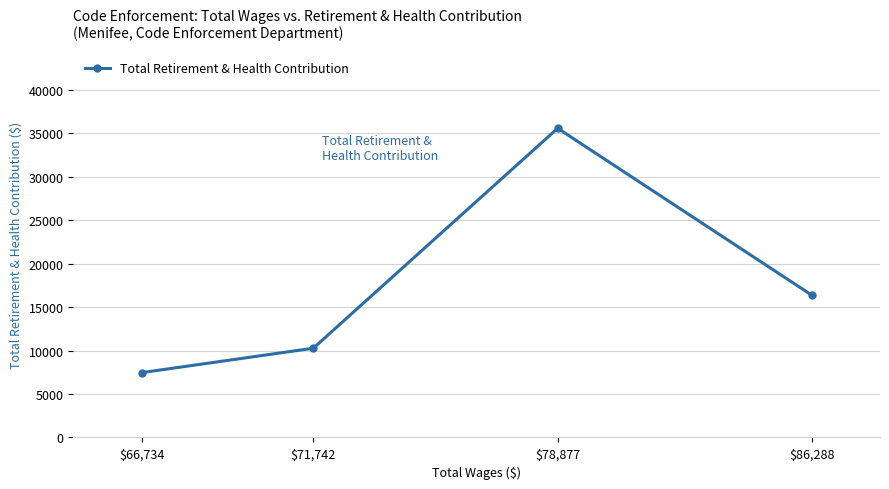

Rank the categories by value from highest to lowest.

$78,877, $86,288, $71,742, $66,734